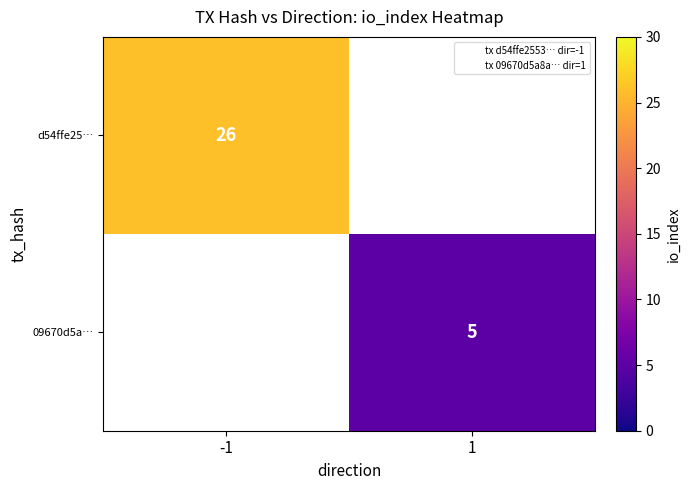

Where is d54ffe25… nearest to the value 26?

-1